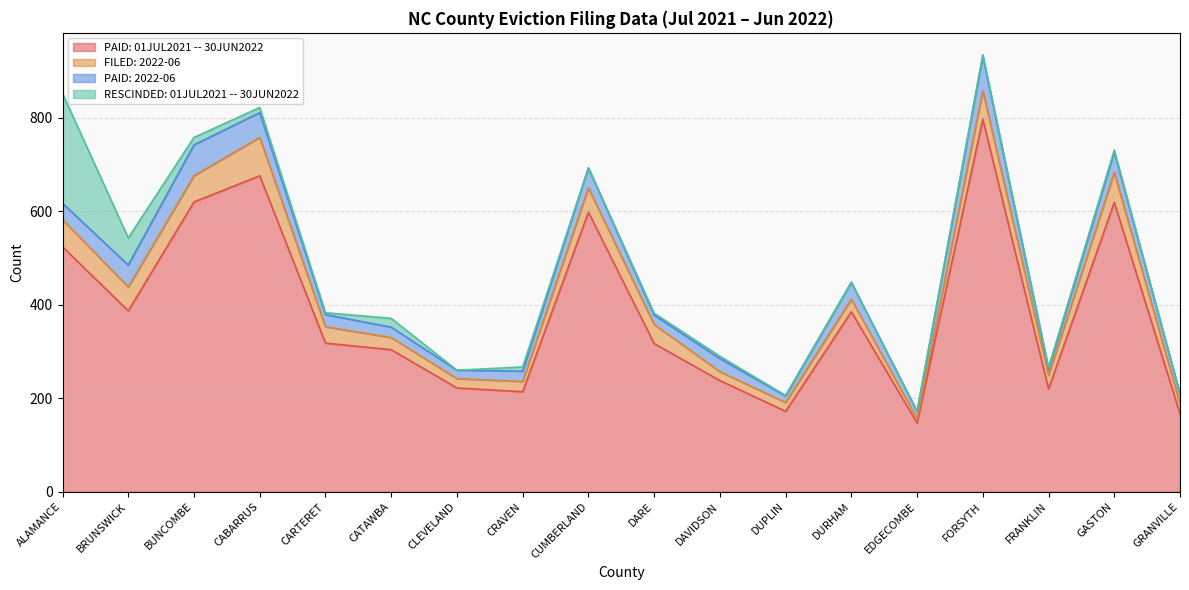

True or false: FILED: 2022-06 has a value of 51 at BRUNSWICK.

True